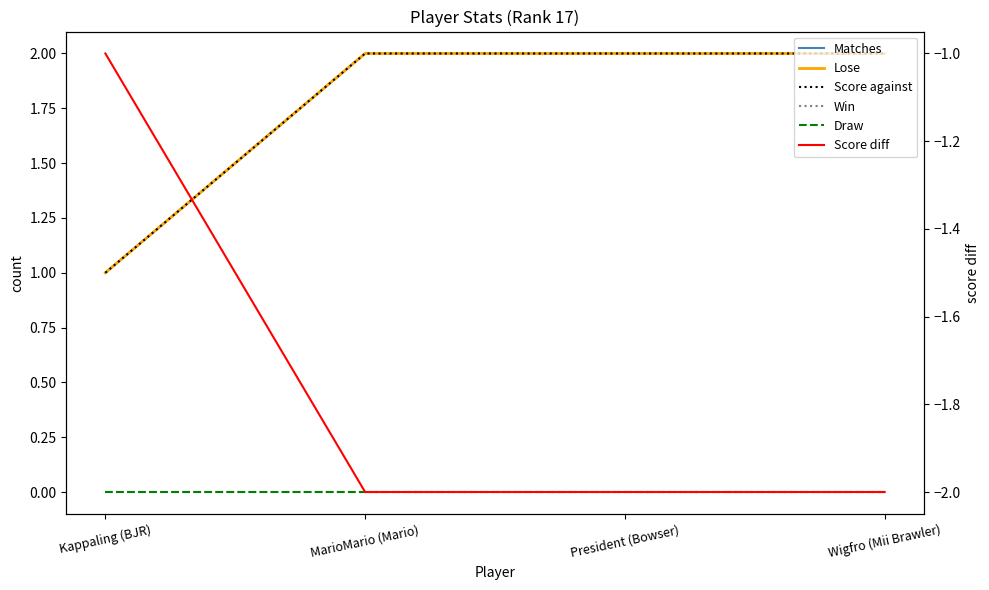

What is the approximate value of Matches at Wigfro (Mii Brawler)?

2